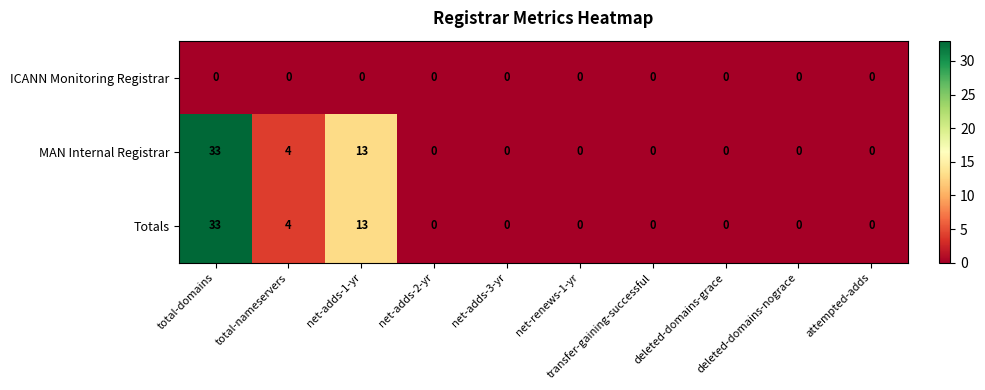

What is the sum of all MAN Internal Registrar values?

50